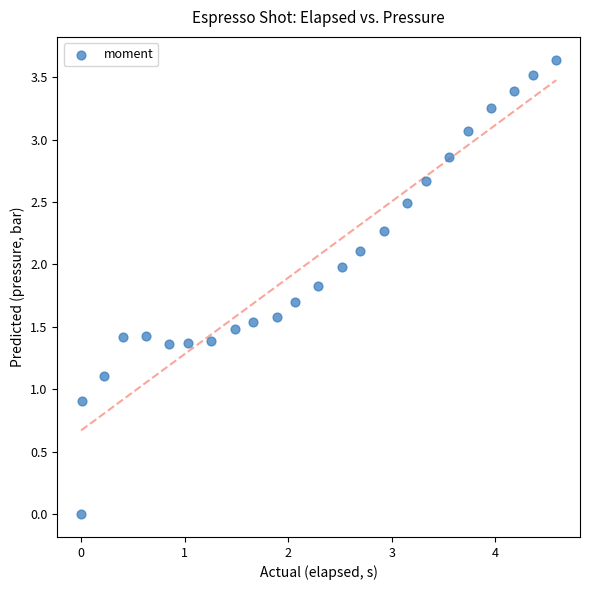

What is the range of X values (max minus min)?

4.6